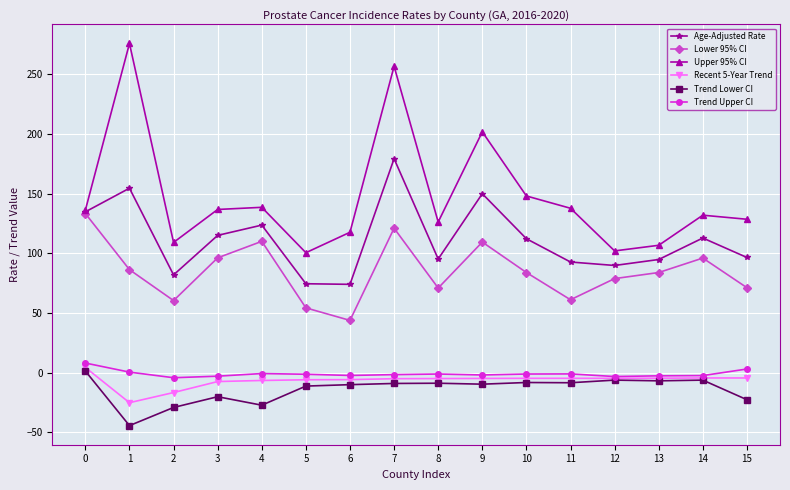

True or false: Lower 95% CI has a value of 37.9 at 11.

False